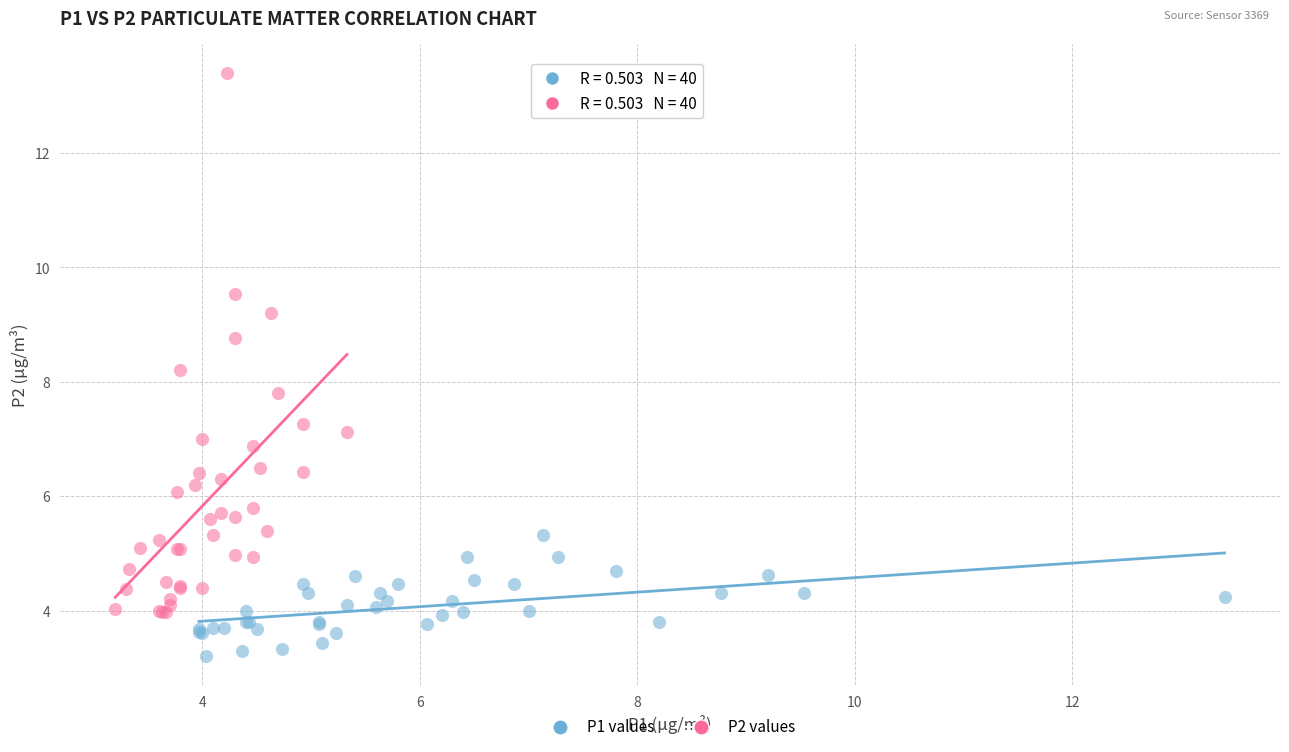

Which series contains the lowest Y value?

P1 values